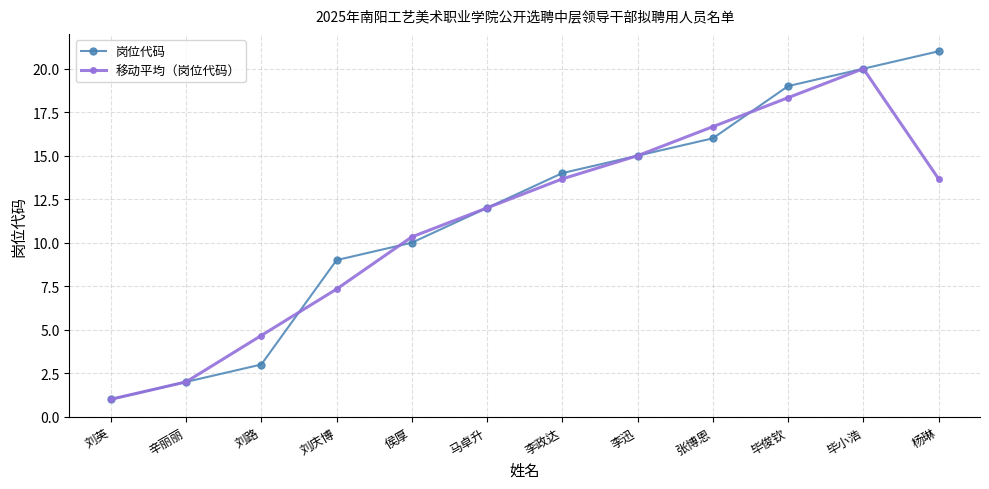

True or false: 移动平均（岗位代码） and 岗位代码 cross at least once.

True